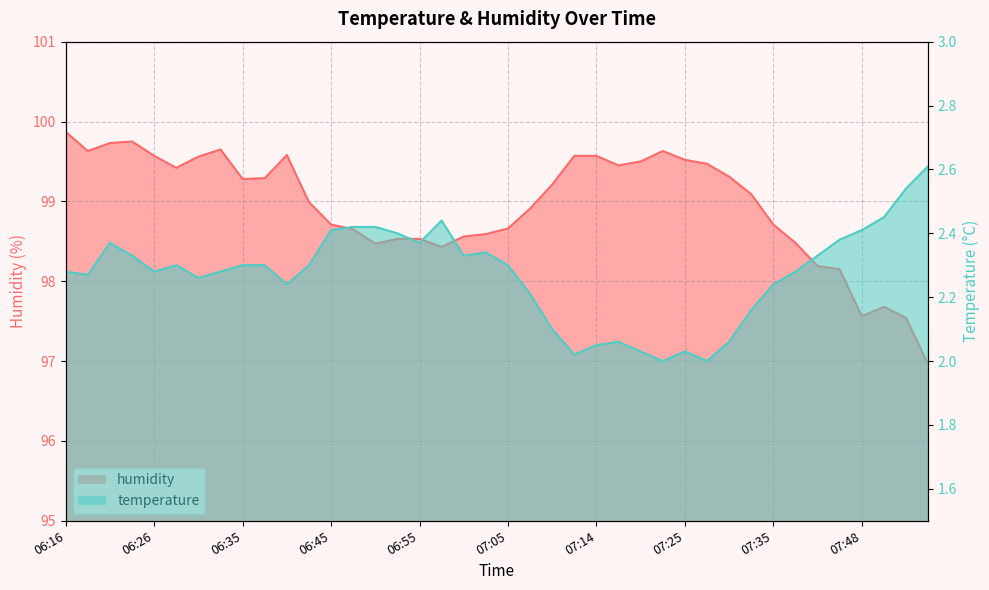

Read the temperature value at 06:33.

2.3